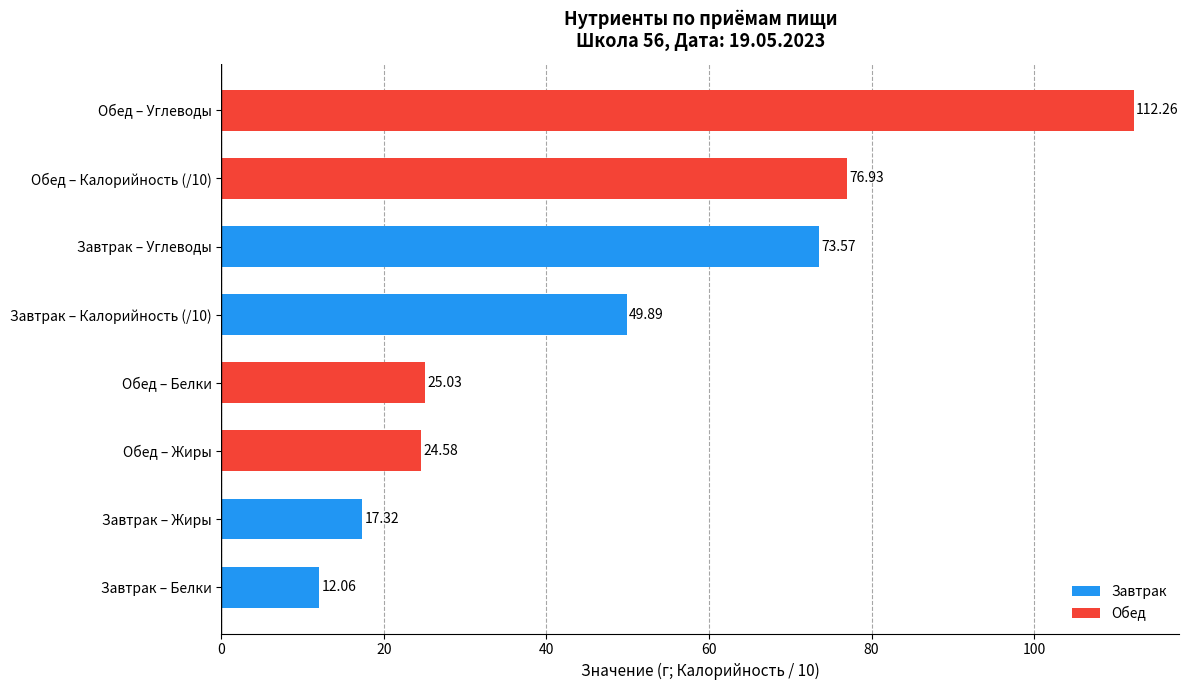

Which label corresponds to the largest value in the chart?

Обед – Углеводы